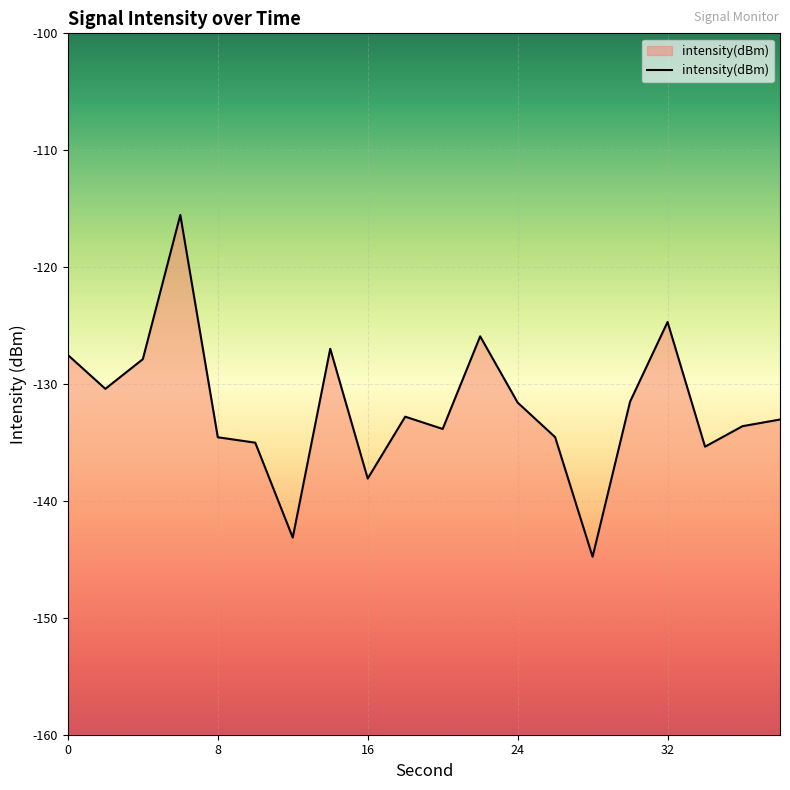

What is the value of the 18th point from the left?

-135.4